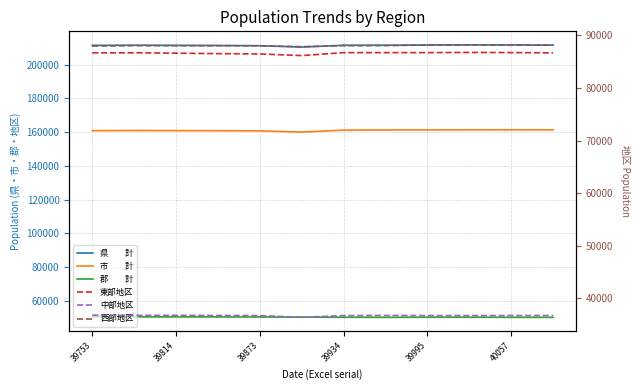

Which series has the largest total across all categories?

県　　計